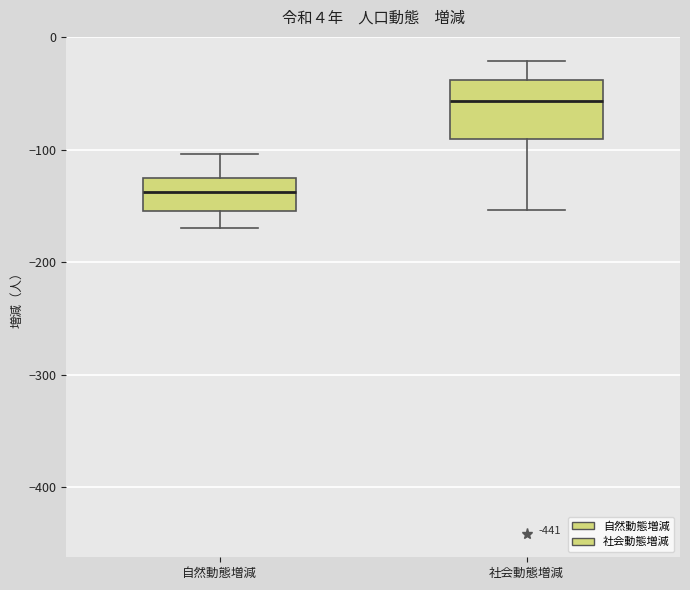

Reading left to right, transcribe this box plot: for each box, give where its median line is, the range the box spans, and where its two whiskers end, as read against the y-axis. The values are not printed on the chart, so give them approximately, as read against the axis.

自然動態増減: median -140, box -150 to -130, whiskers -170 to -100
社会動態増減: median -60, box -90 to -40, whiskers -150 to -20